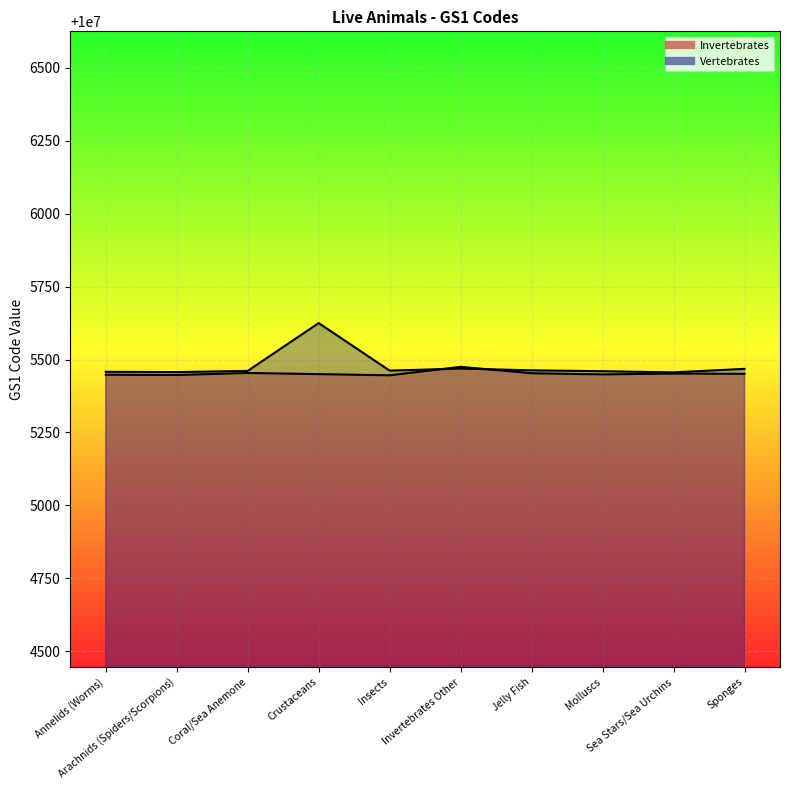

List the series in order of their overall mean, lowest first.

Invertebrates, Vertebrates